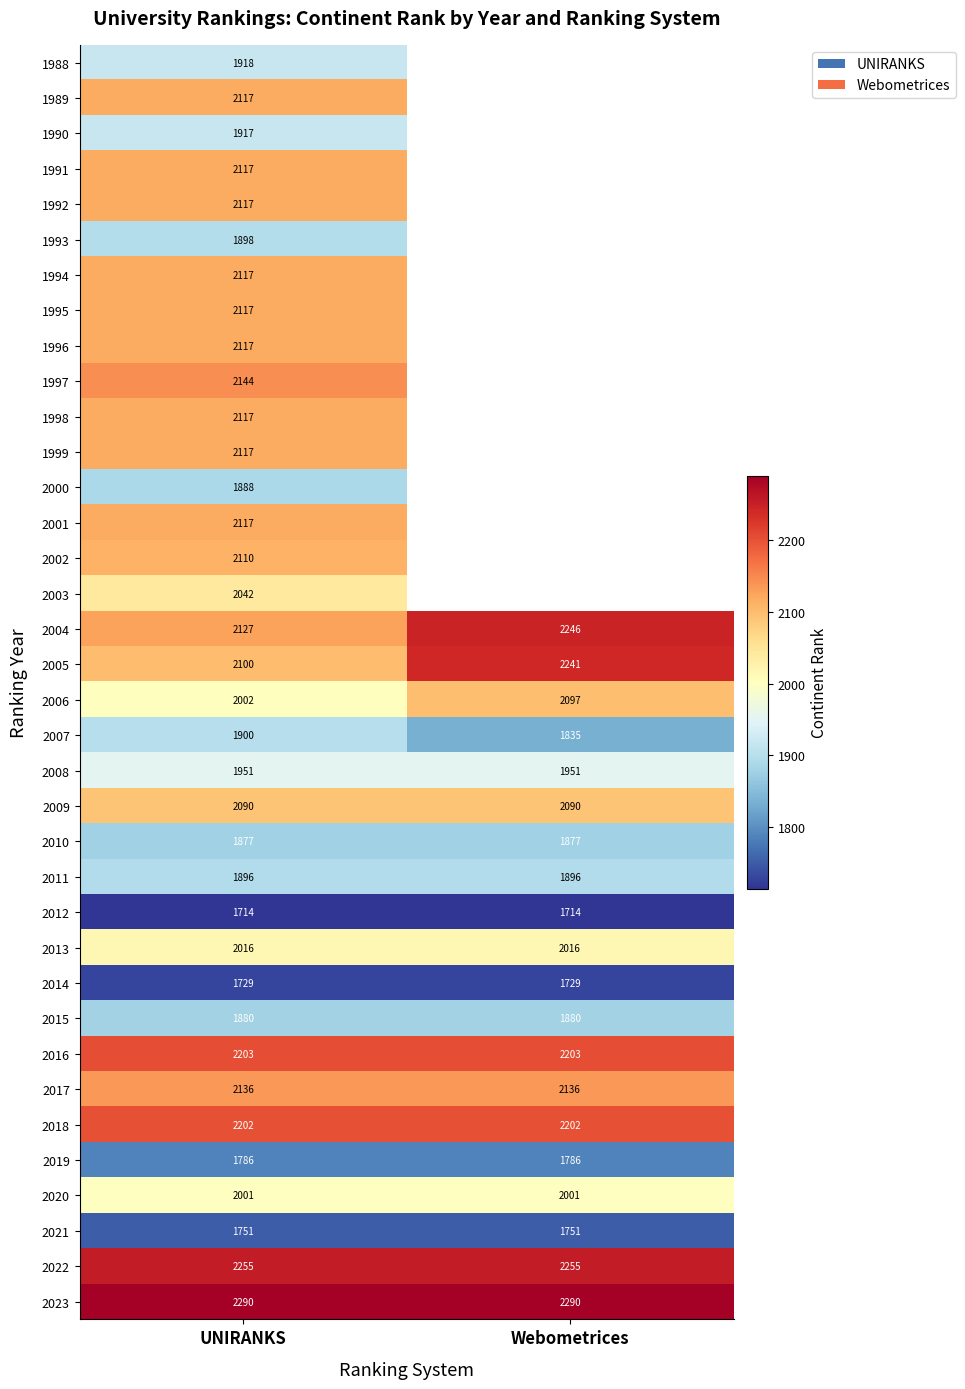

At which category is the sum across all series the highest?

UNIRANKS